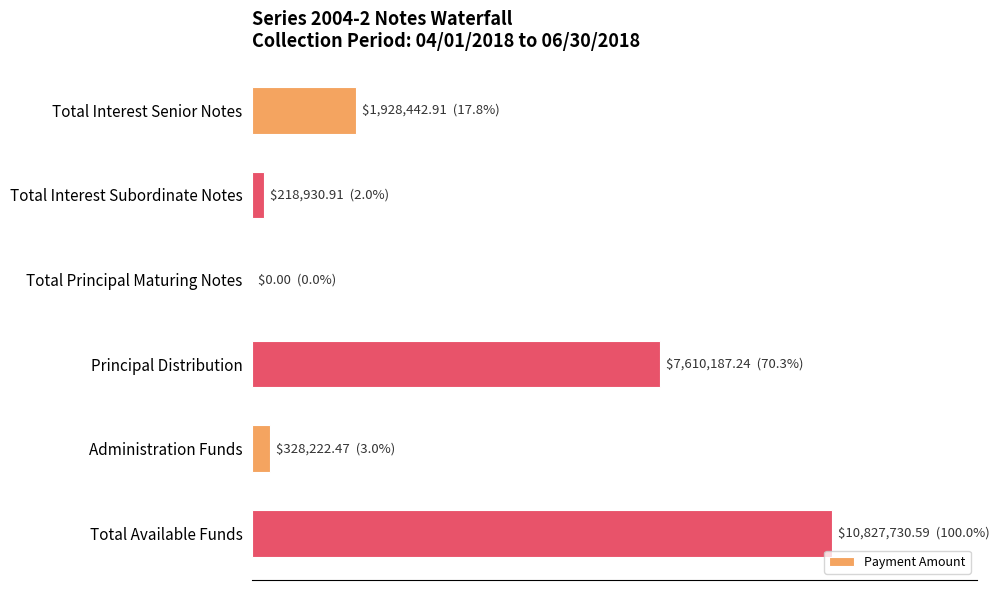

Which label corresponds to the largest value in the chart?

Total Available Funds